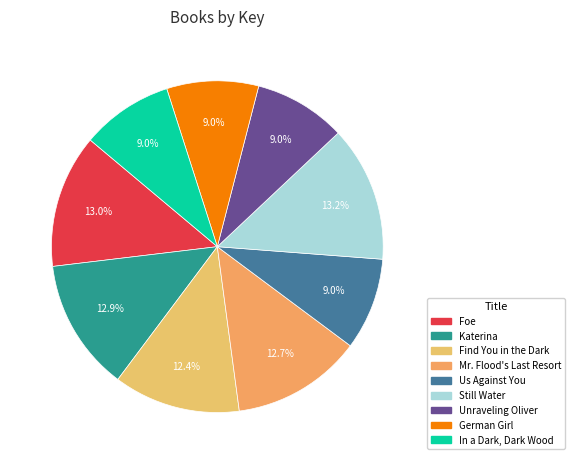

What is the total percentage of Us Against You and Find You in the Dark?

21.3%